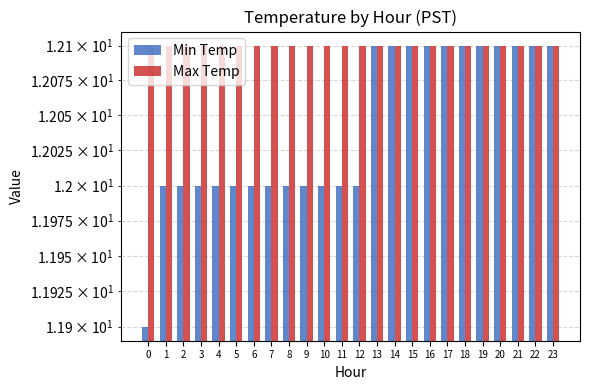

At which label does Min Temp reach its peak?

13